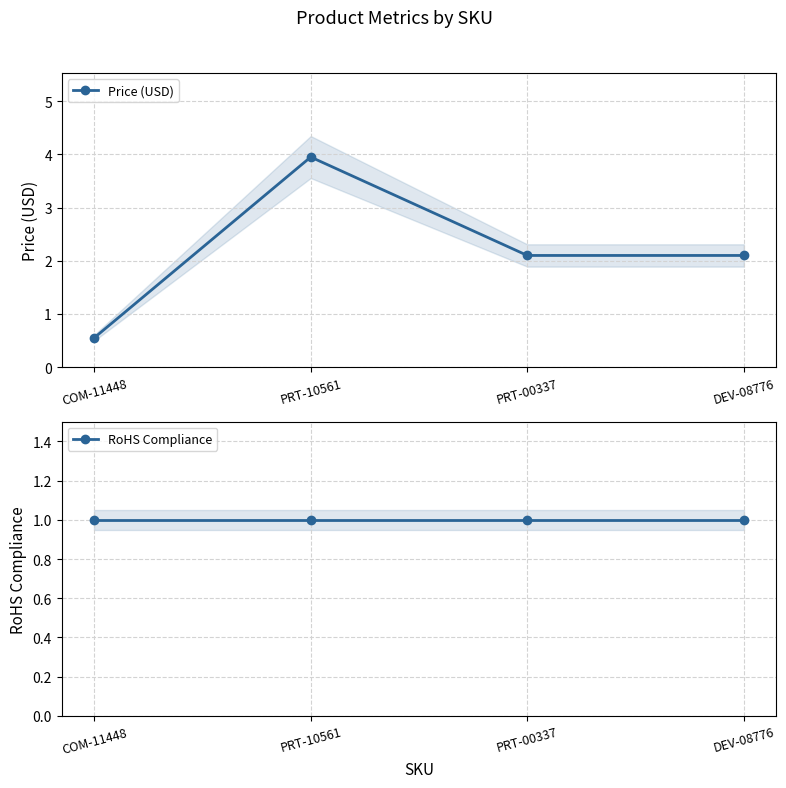

The value of Price (USD) at DEV-08776 is 3.6. True or false?

False